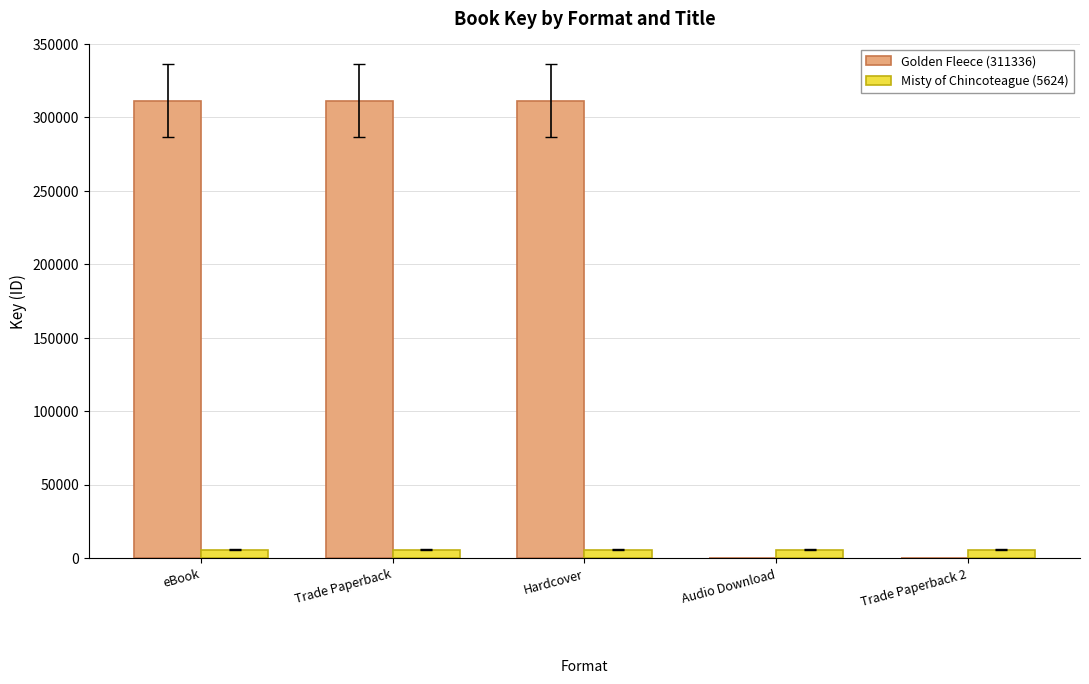

What are all the series names shown in the legend?

Golden Fleece (311336), Misty of Chincoteague (5624)